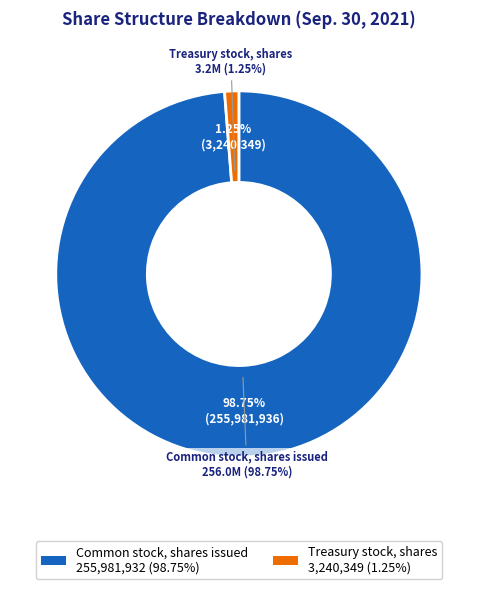

Which slice is the largest?

Common stock, shares issued